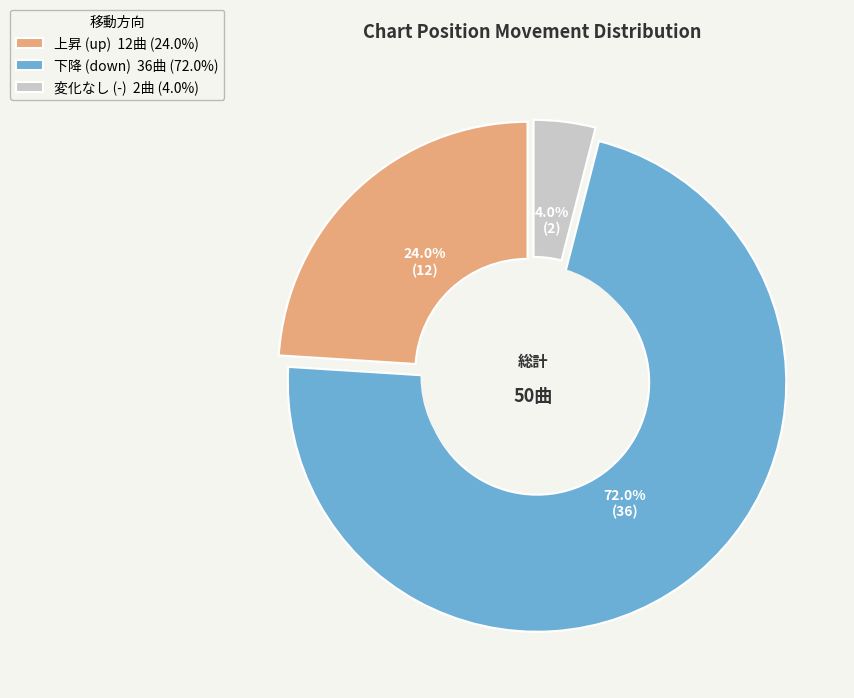

What is the total percentage of up and down?

96.0%